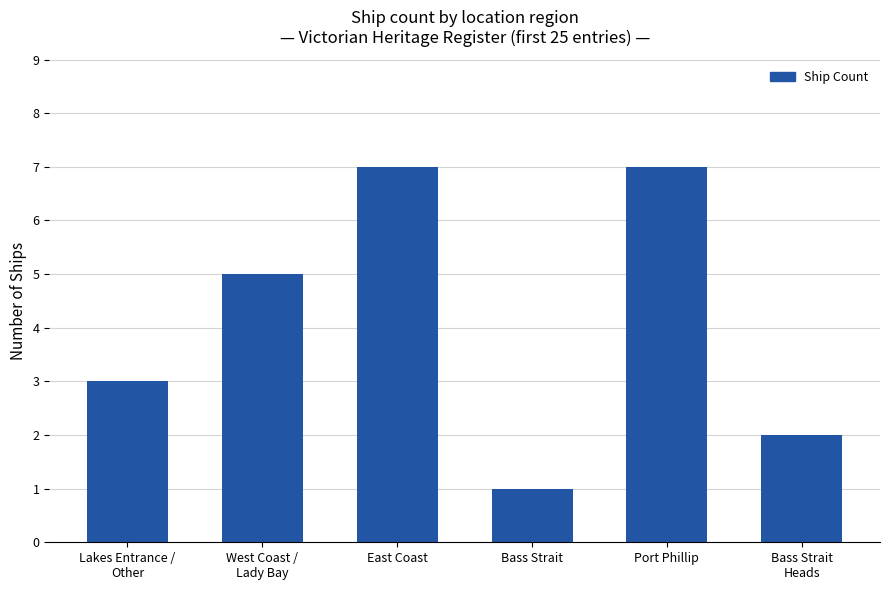

Which has a higher value, Port Phillip or West Coast /
Lady Bay?

Port Phillip